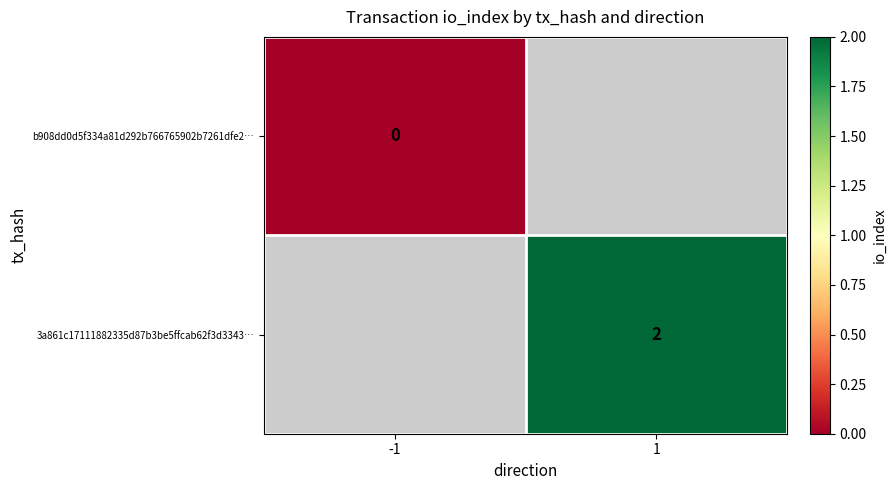

At how many categories does at least one series exceed 0?

1